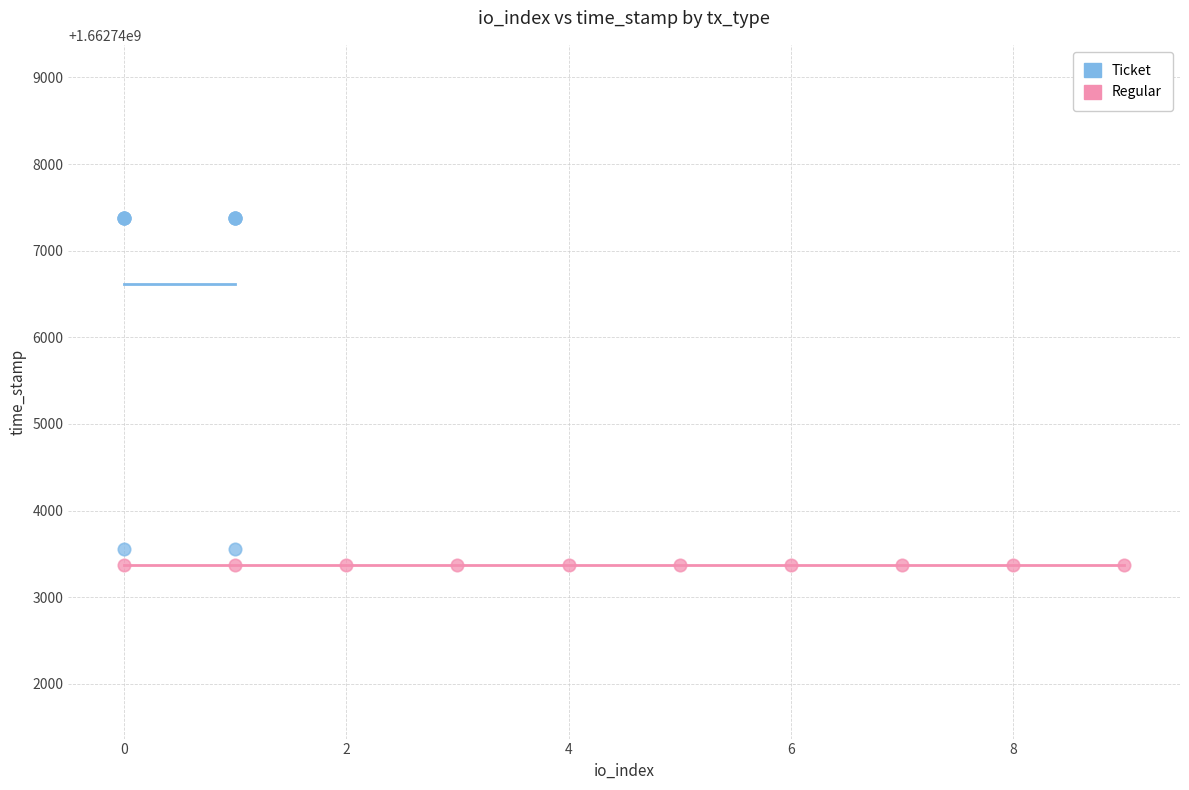

Which series contains the highest Y value?

Ticket